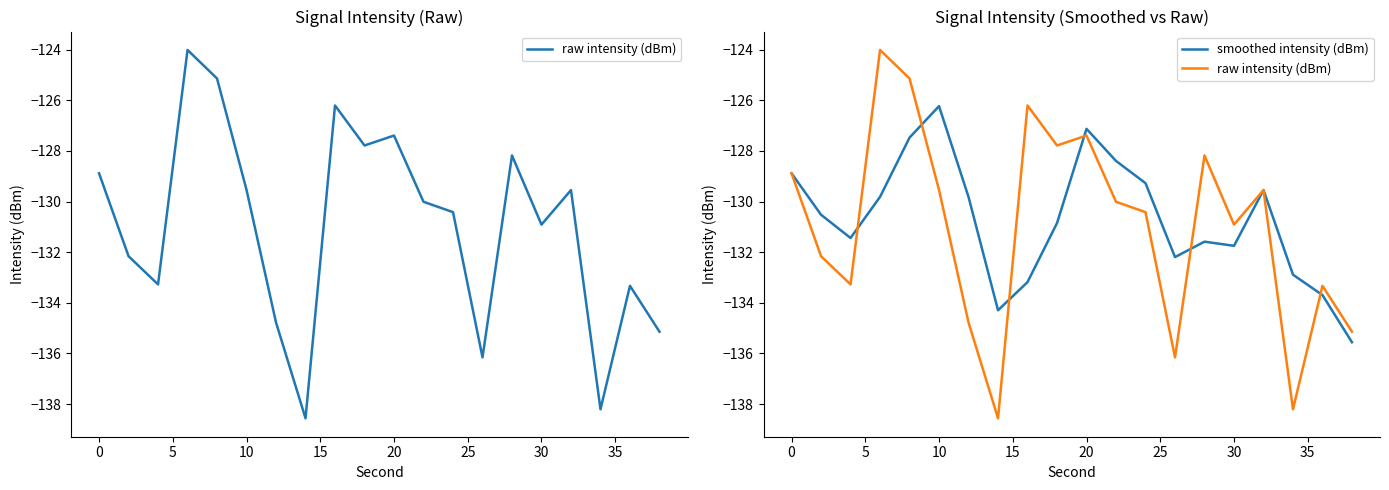

What are all the series names shown in the legend?

raw intensity (dBm), smoothed intensity (dBm)